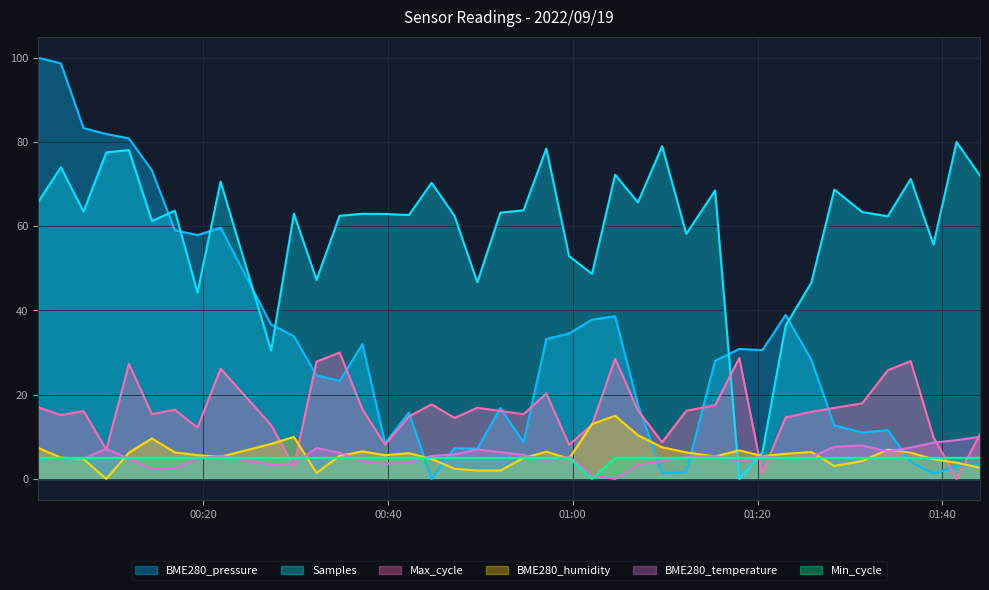

How many intersections are there between BME280_humidity and Max_cycle?

8